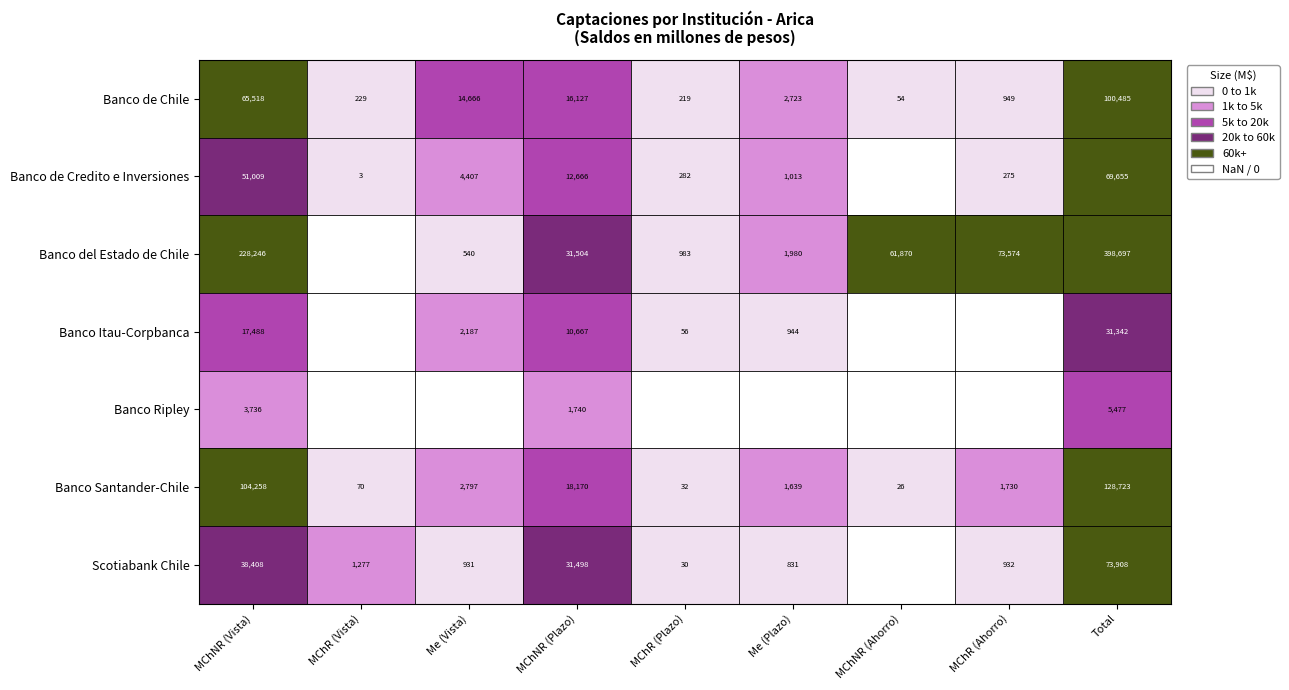

At MChNR (Vista), list the series in order from largest to smallest.

Banco del Estado de Chile, Banco Santander-Chile, Banco de Chile, Banco de Credito e Inversiones, Scotiabank Chile, Banco Itau-Corpbanca, Banco Ripley